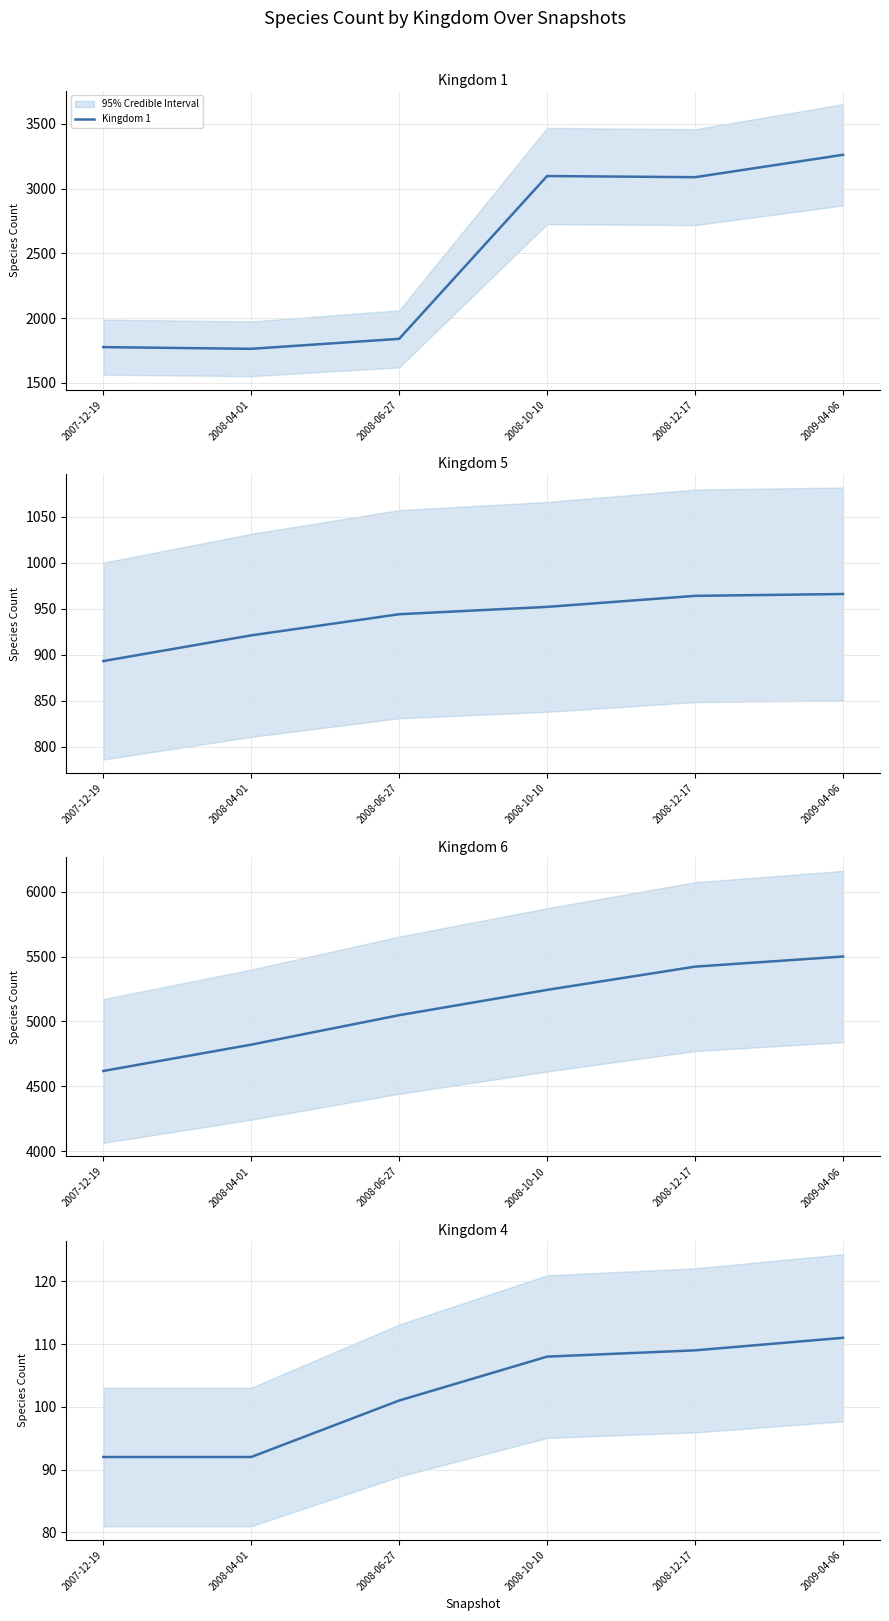

At which label is Kingdom 5 closest to 929?

2008-04-01